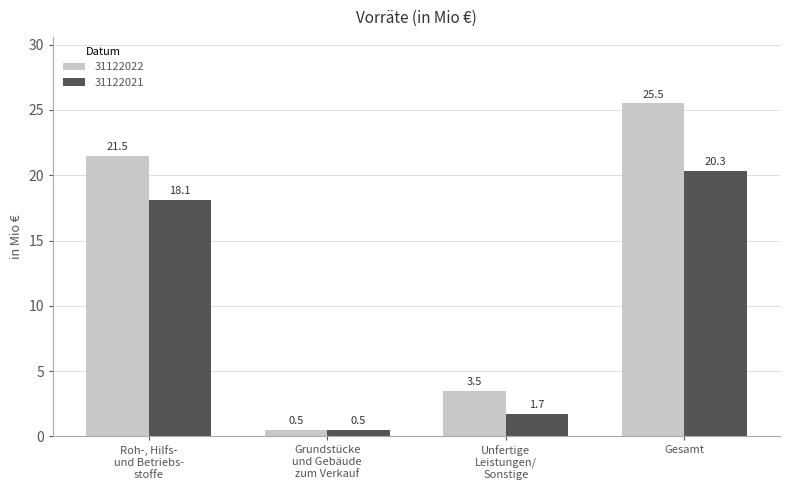

At which category is the sum across all series the highest?

Gesamt